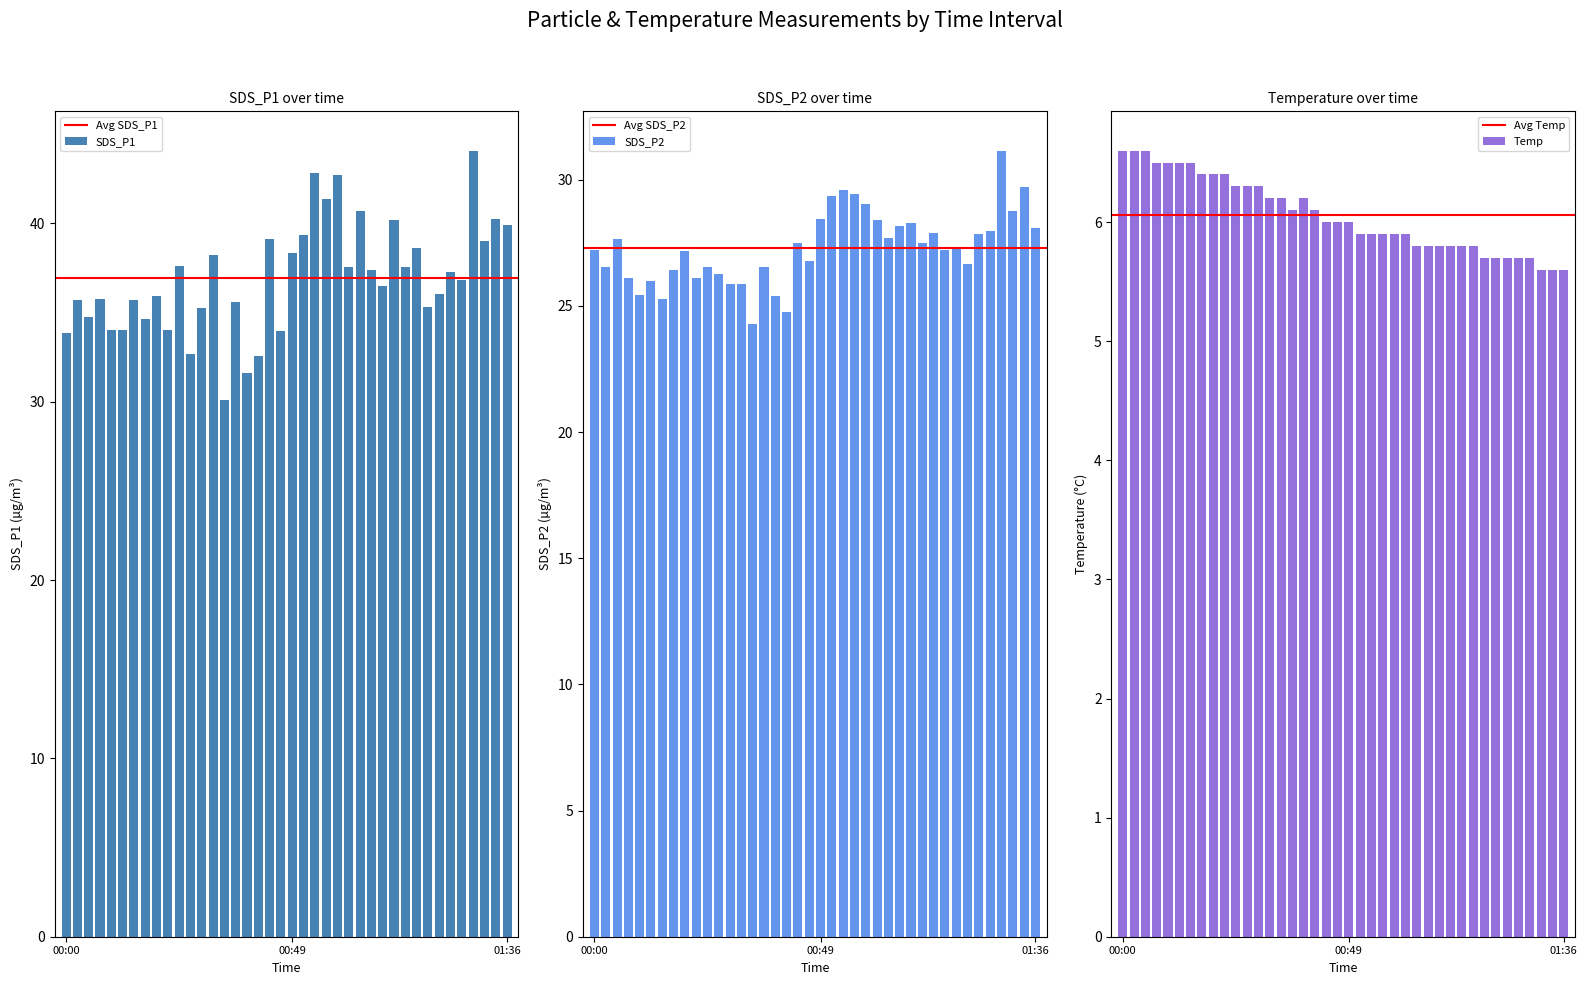

Reading left to right, what are all the values shown in this chart?

SDS_P1: 00:00=33.9	00:02=35.7	00:05=34.8	00:08=35.8	00:10=34.0	00:13=34.0	00:15=35.7	00:17=34.6	00:20=36.0	00:22=34.0	00:25=37.6	00:27=32.7	00:30=35.2	00:32=38.2	00:35=30.1	00:37=35.6	00:39=31.6	00:42=32.6	00:44=39.1	00:47=34.0	00:49=38.4	00:52=39.4	00:54=42.8	00:57=41.4	00:59=42.7	01:01=37.5	01:04=40.7	01:06=37.4	01:09=36.5	01:11=40.2	01:14=37.5	01:16=38.6	01:18=35.3	01:21=36.0	01:23=37.3	01:26=36.8	01:28=44.1	01:31=39.0	01:33=40.2	01:36=39.9
SDS_P2: 00:00=27.2	00:02=26.6	00:05=27.6	00:08=26.1	00:10=25.4	00:13=26.0	00:15=25.3	00:17=26.4	00:20=27.2	00:22=26.1	00:25=26.5	00:27=26.3	00:30=25.9	00:32=25.9	00:35=24.3	00:37=26.5	00:39=25.4	00:42=24.8	00:44=27.5	00:47=26.8	00:49=28.4	00:52=29.4	00:54=29.6	00:57=29.4	00:59=29.1	01:01=28.4	01:04=27.7	01:06=28.2	01:09=28.3	01:11=27.5	01:14=27.9	01:16=27.2	01:18=27.4	01:21=26.7	01:23=27.8	01:26=28.0	01:28=31.1	01:31=28.8	01:33=29.7	01:36=28.1
Temp: 00:00=6.6	00:02=6.6	00:05=6.6	00:08=6.5	00:10=6.5	00:13=6.5	00:15=6.5	00:17=6.4	00:20=6.4	00:22=6.4	00:25=6.3	00:27=6.3	00:30=6.3	00:32=6.2	00:35=6.2	00:37=6.1	00:39=6.2	00:42=6.1	00:44=6.0	00:47=6.0	00:49=6.0	00:52=5.9	00:54=5.9	00:57=5.9	00:59=5.9	01:01=5.9	01:04=5.8	01:06=5.8	01:09=5.8	01:11=5.8	01:14=5.8	01:16=5.8	01:18=5.7	01:21=5.7	01:23=5.7	01:26=5.7	01:28=5.7	01:31=5.6	01:33=5.6	01:36=5.6